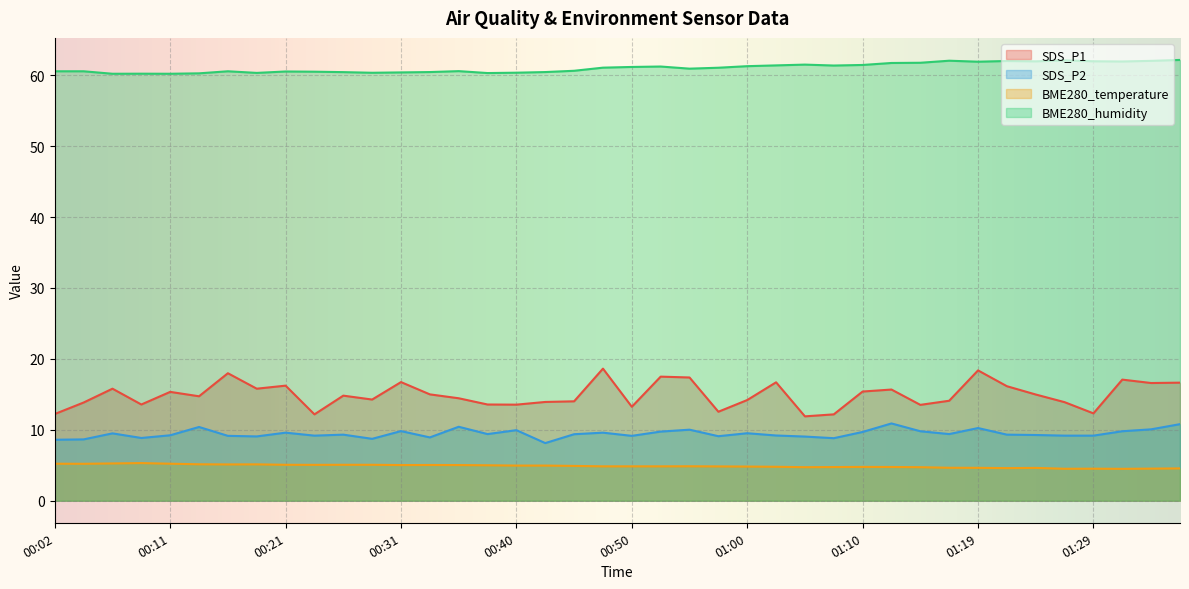

What is the smallest value displayed?

4.5